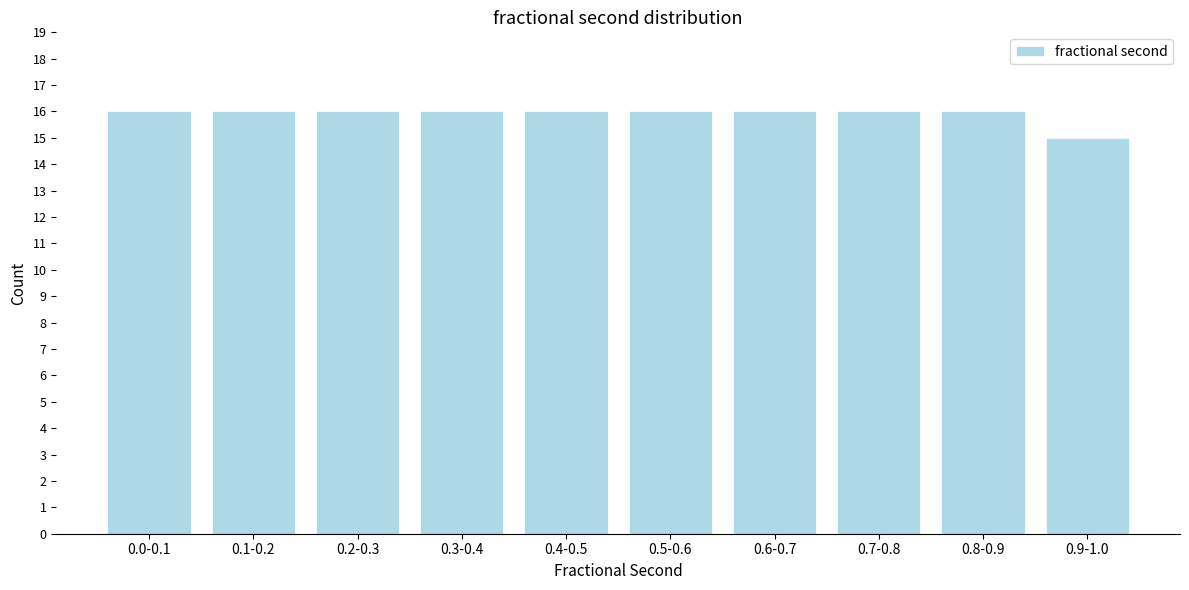

Reading left to right, list all the values displayed in this chart.

0.0-0.1=16	0.1-0.2=16	0.2-0.3=16	0.3-0.4=16	0.4-0.5=16	0.5-0.6=16	0.6-0.7=16	0.7-0.8=16	0.8-0.9=16	0.9-1.0=15